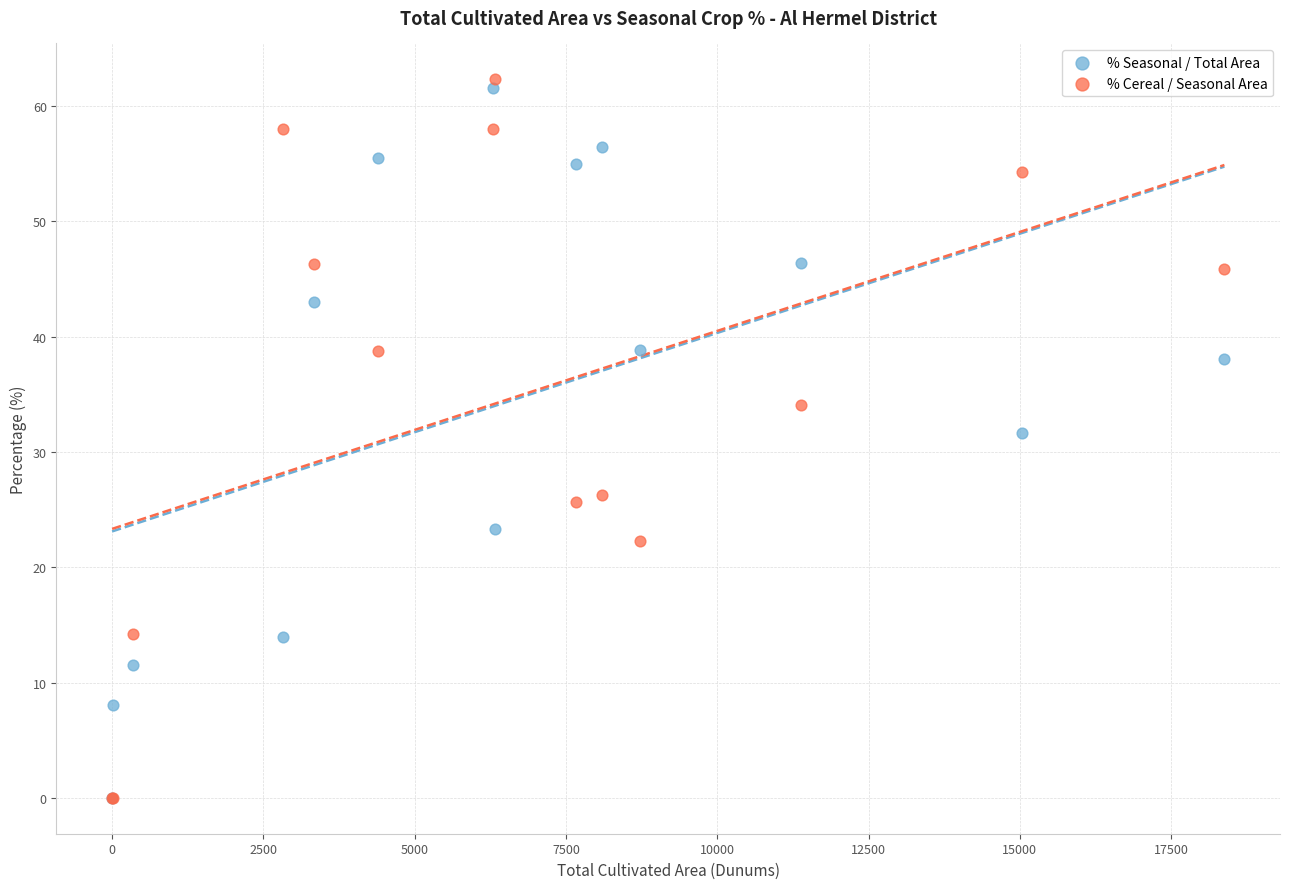

In the % Seasonal / Total Area series, what Y value is closest to 30?

31.7